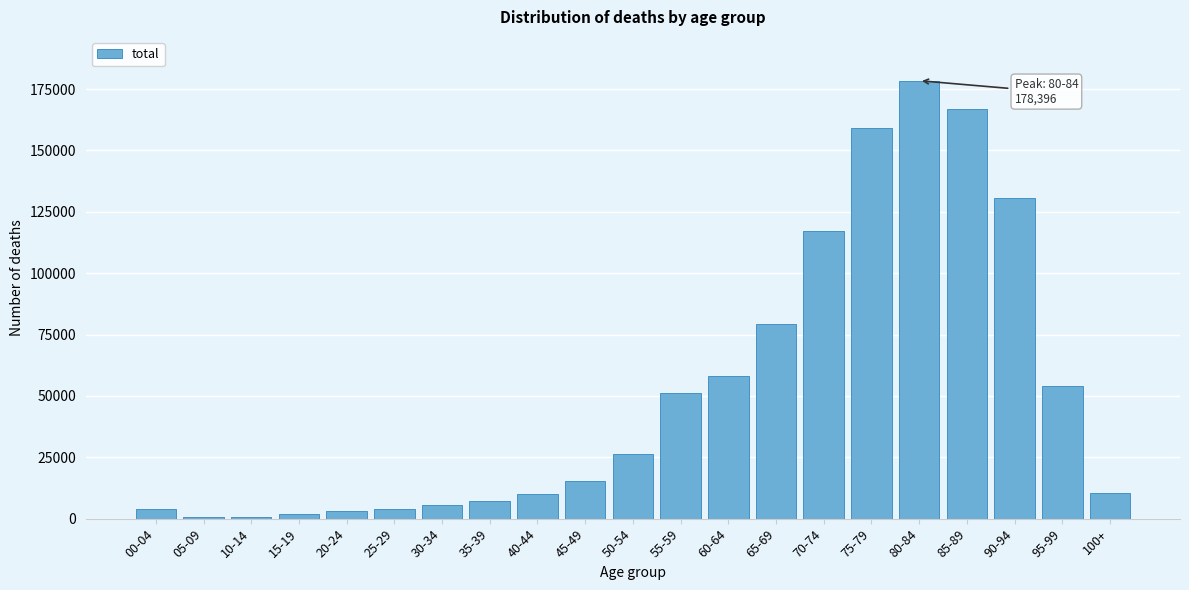

Where is the data nearest to the value 89484?

65-69